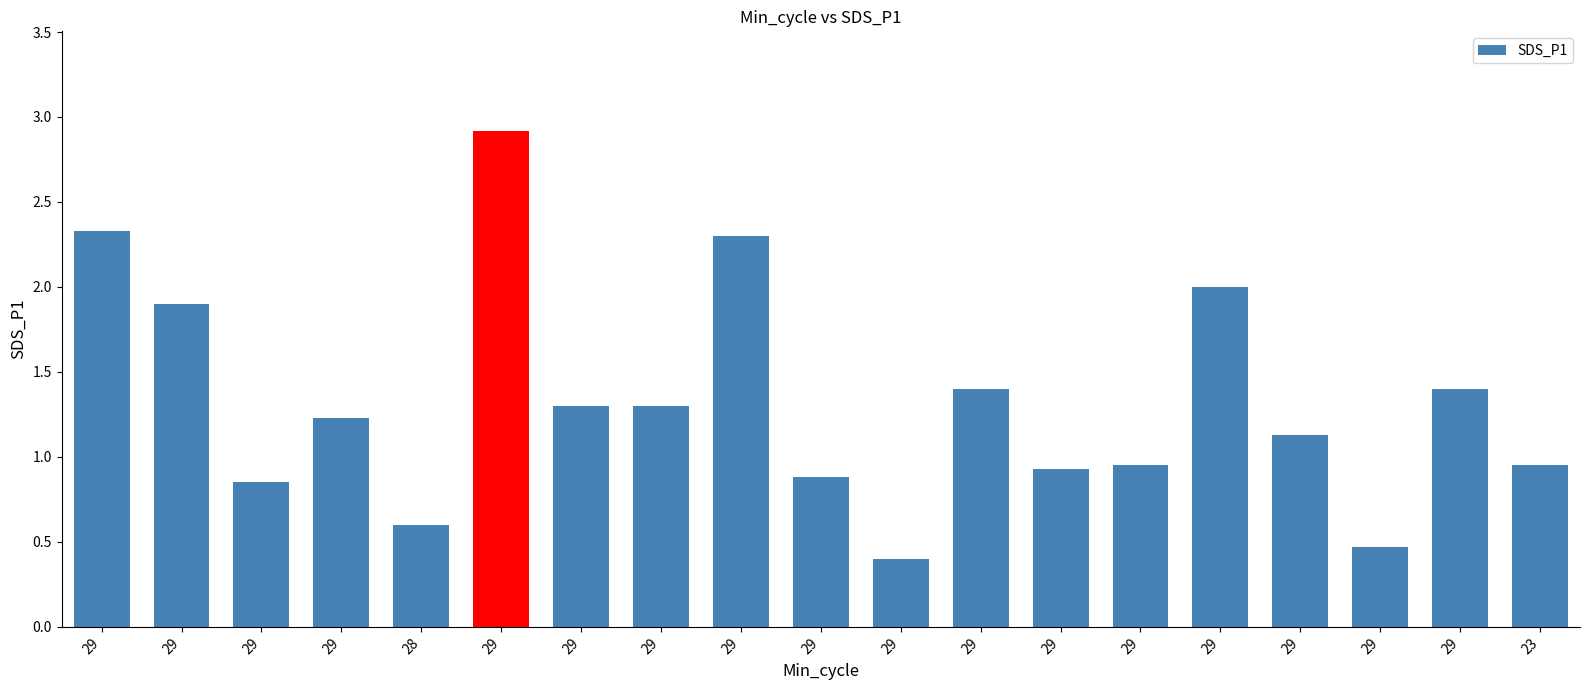

Does the chart contain any negative values?

No